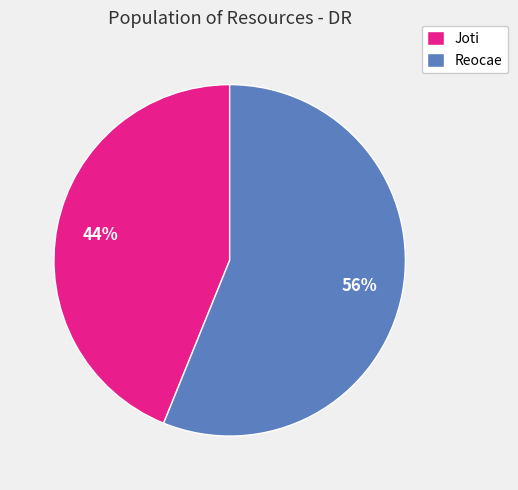

Rank the categories by value from highest to lowest.

Reocae, Joti